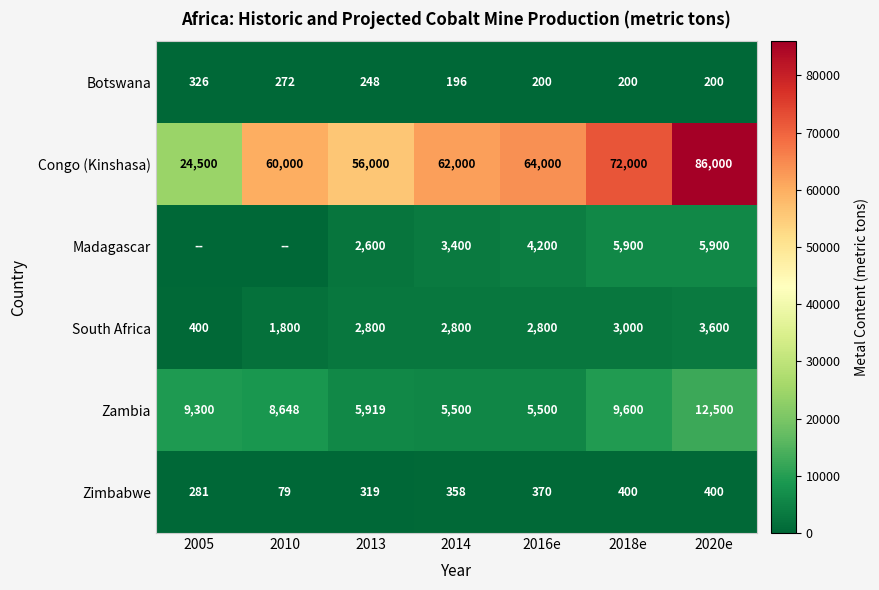

How many values in the Zambia series are below 8648?

3